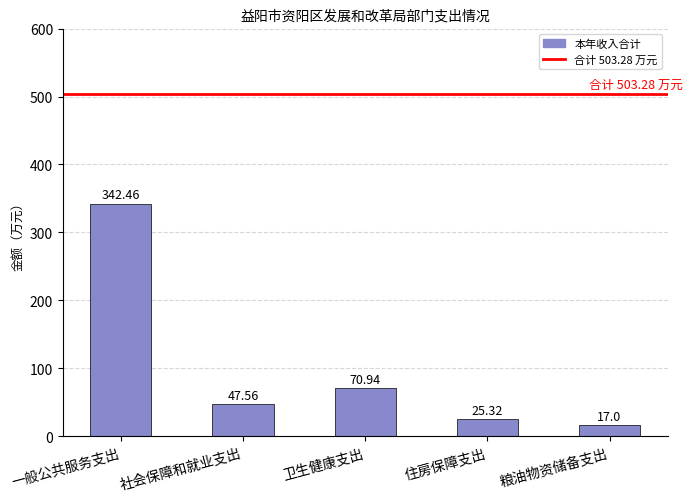

Are the bars grouped side by side (vs. stacked)?

No